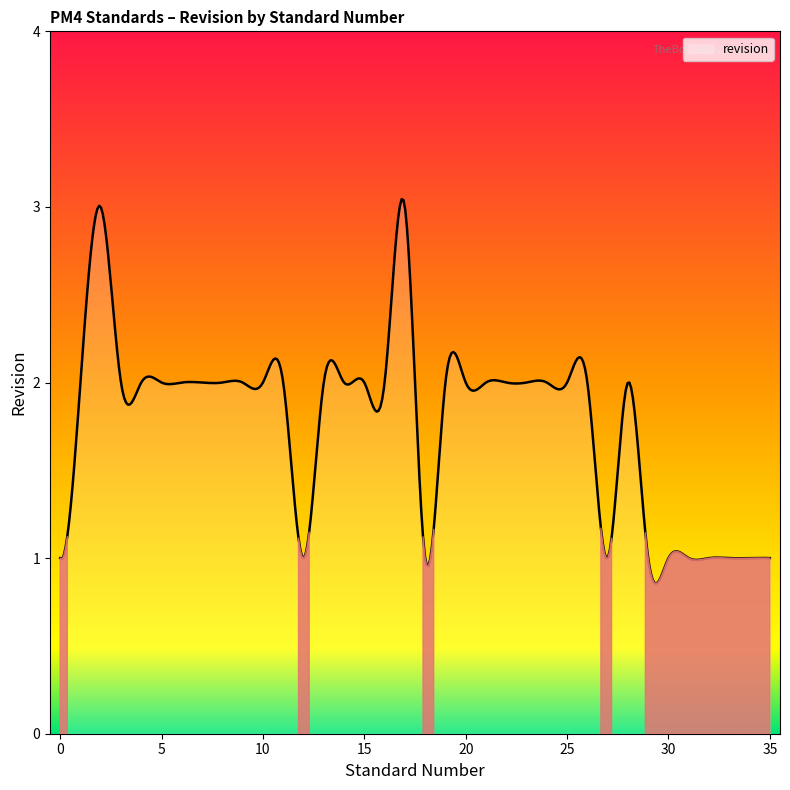

What is the difference between the maximum and minimum values?

2.2